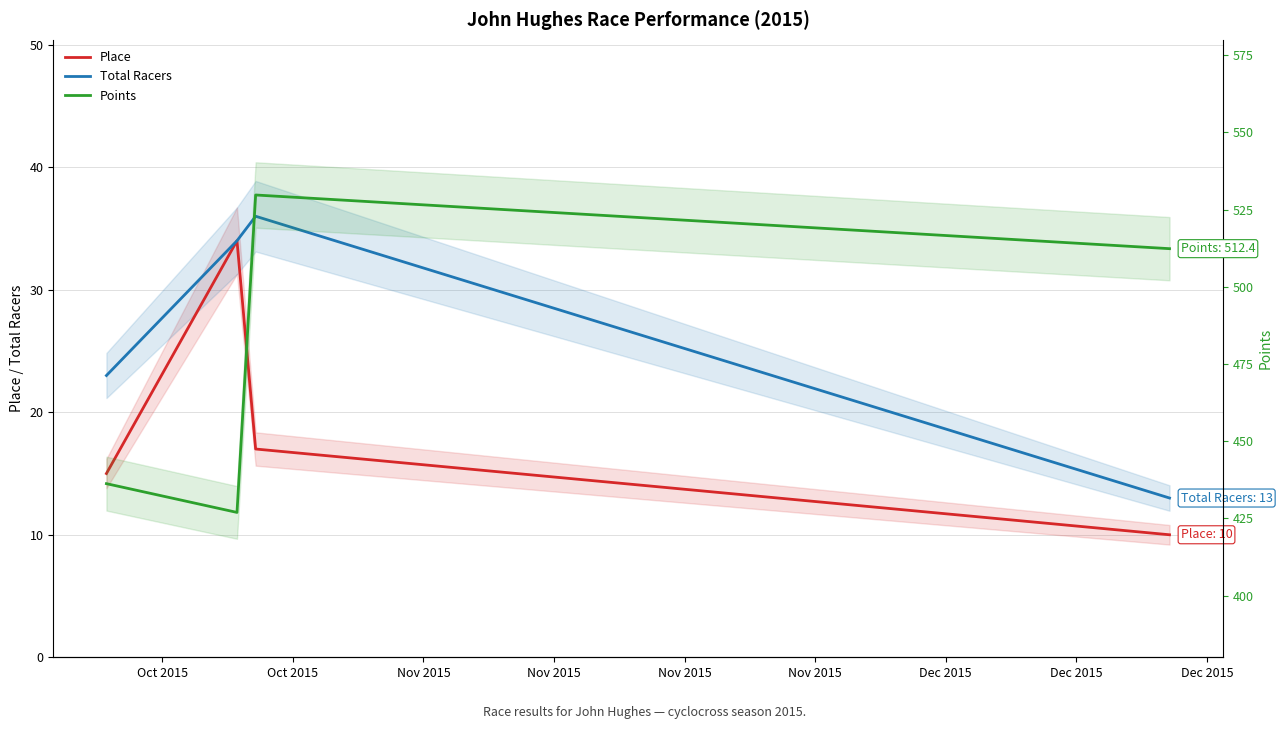

How many data points in Points are less than 512?

2